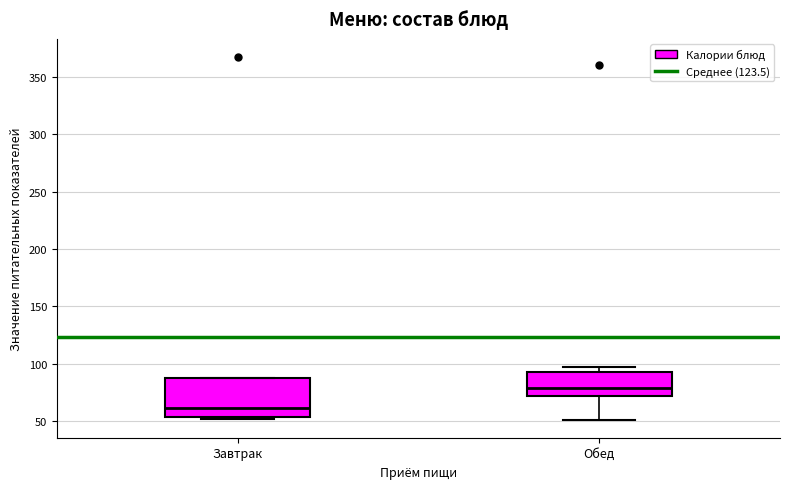

Reading left to right, read every box against the y-axis: the position of its median line, the range the box covers, and the ends of its whiskers. The values are not printed on the chart, so give them approximately, as read against the axis.

Завтрак: median 60, box 55 to 90, whiskers 50 to 90
Обед: median 80, box 70 to 95, whiskers 50 to 95 (just above the box's upper edge)